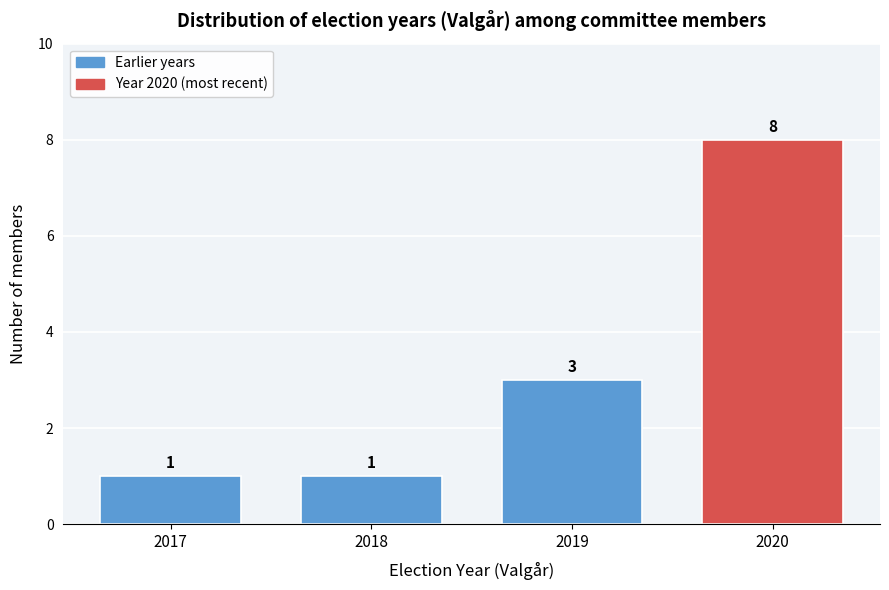

Reading left to right, list every bar in this chart as the range it spans on the x-axis followed by its height.

2016.5 to 2017.5: 1
2017.5 to 2018.5: 1
2018.5 to 2019.5: 3
2019.5 to 2020.5: 8